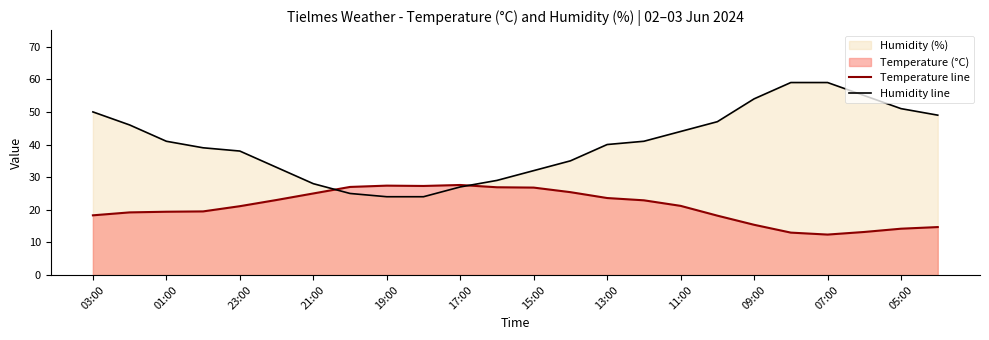

Which series has the largest total across all categories?

Humidity line